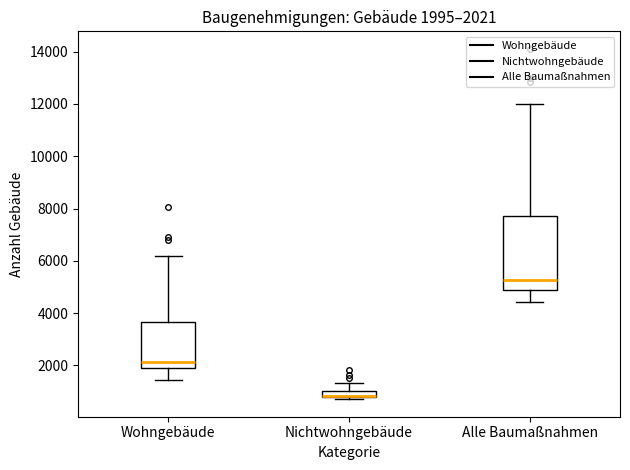

Comparing the boxes themselves (not the whiskers), which one is the tallest?

Alle Baumaßnahmen